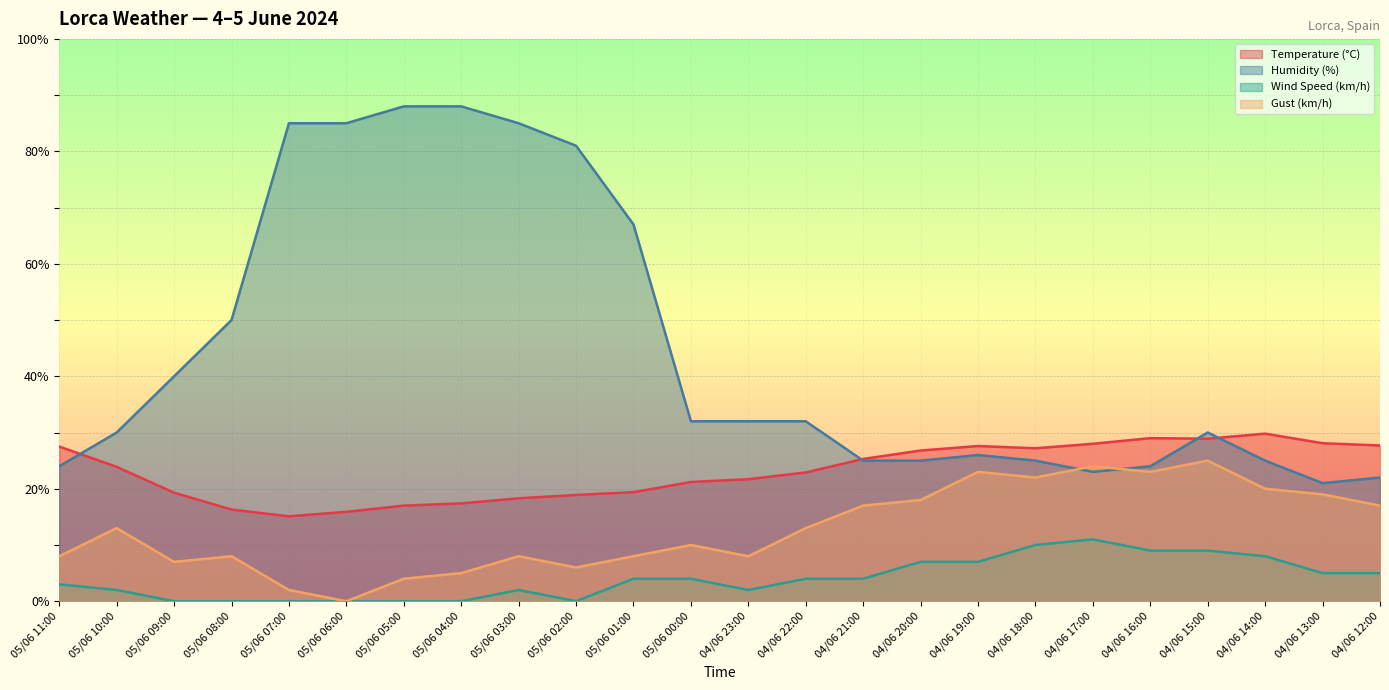

In Temperature (°C), how many points are higher than both neighbors (excluding endpoints)?

3